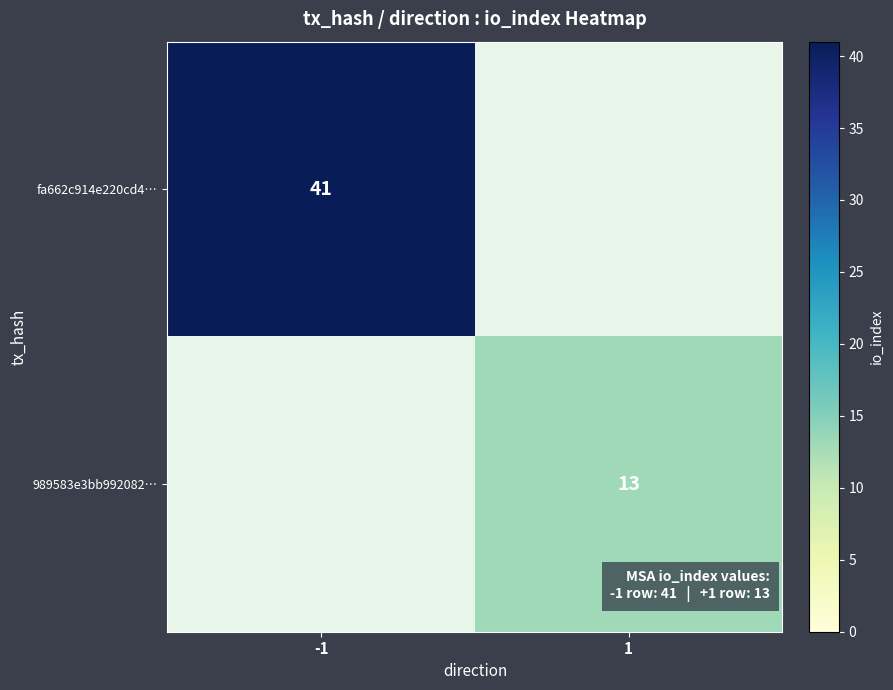

True or false: fa662c914e220cd4… has a value of 41 at -1.

True